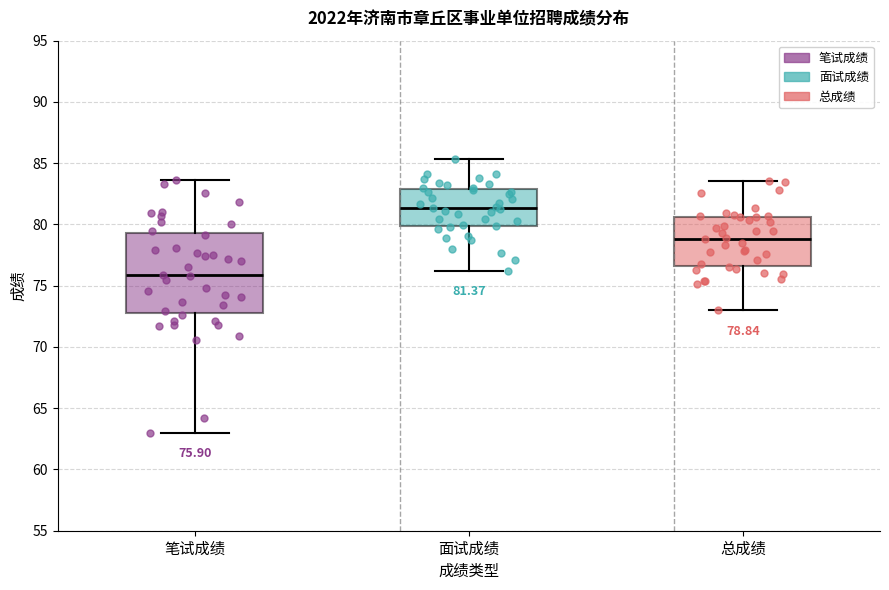

Which box is the tallest, from its lower edge to its upper edge?

笔试成绩